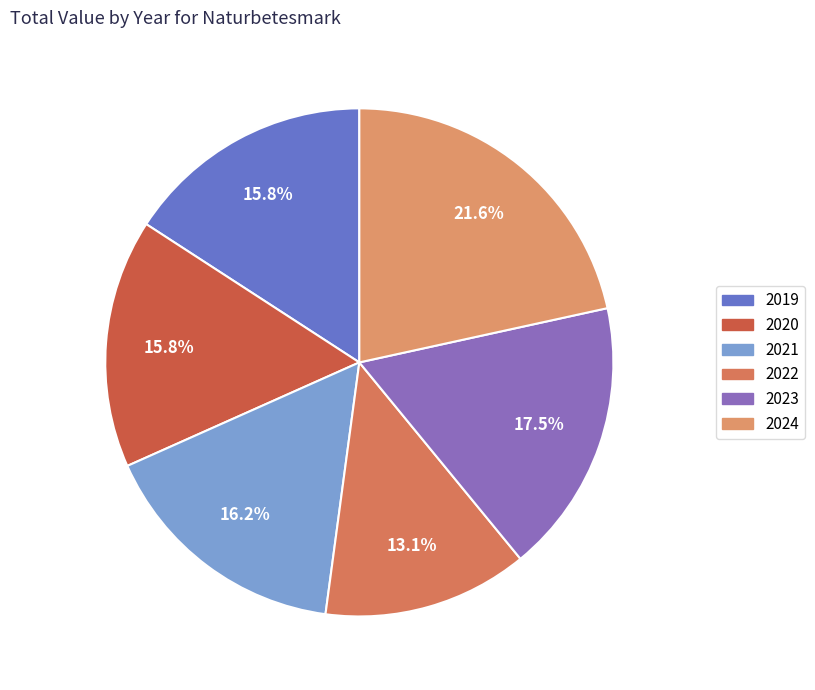

Count the number of slices in the pie.

6